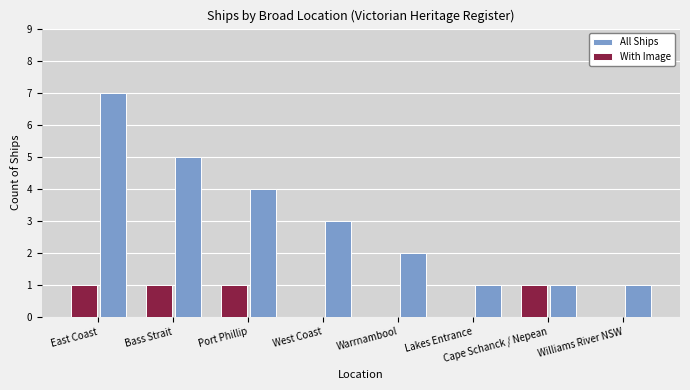

Reading left to right, list all the values displayed in this chart.

All Ships: 7	5	4	3	2	1	1	1
With Image: 1	1	1	0	0	0	1	0